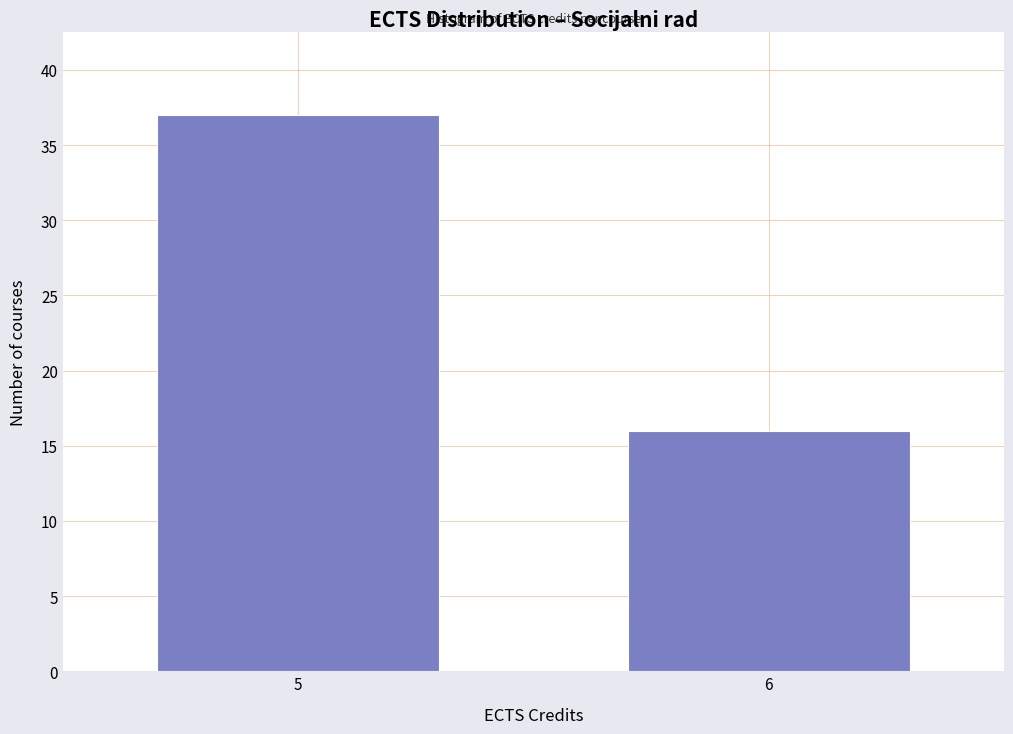

Reading left to right, what are all the values shown in this chart?

5=37	6=16